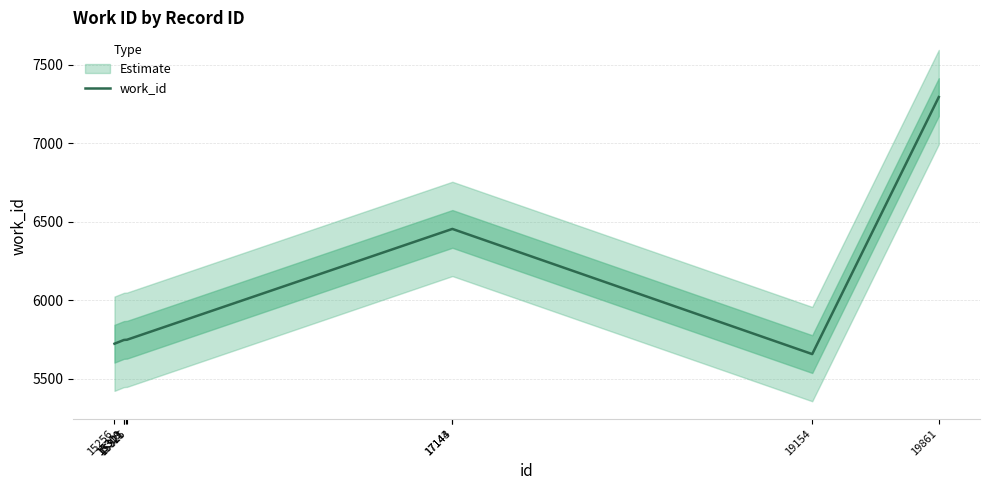

What is the minimum value shown in the chart?

5658